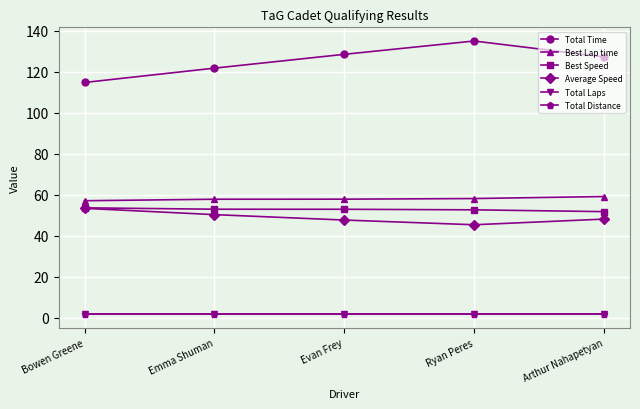

What position from the left is Bowen Greene?

1